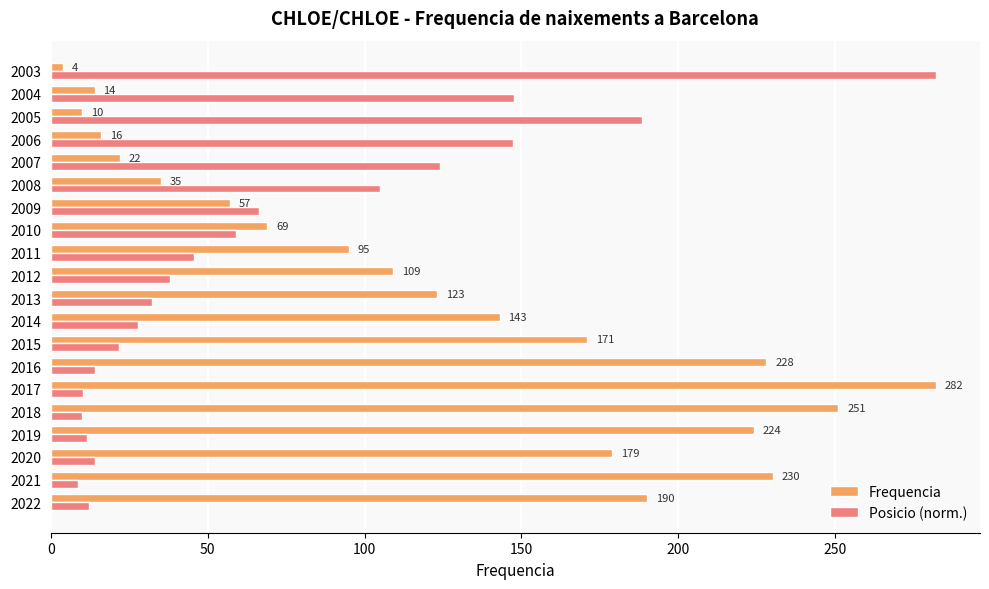

At which category is the sum across all series the highest?

2017